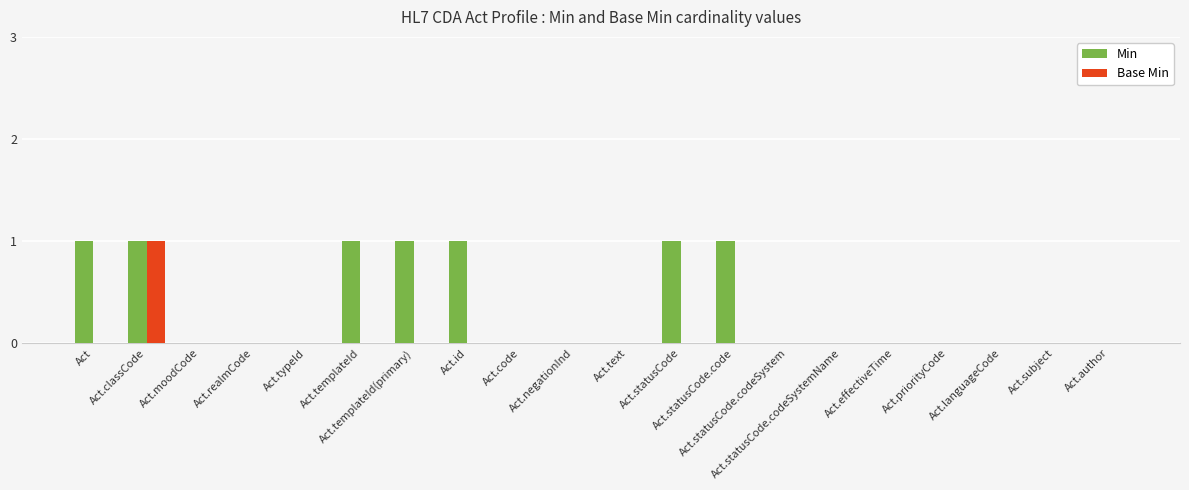

Which series changed the most between Act.templateId and Act.statusCode.codeSystem?

Min